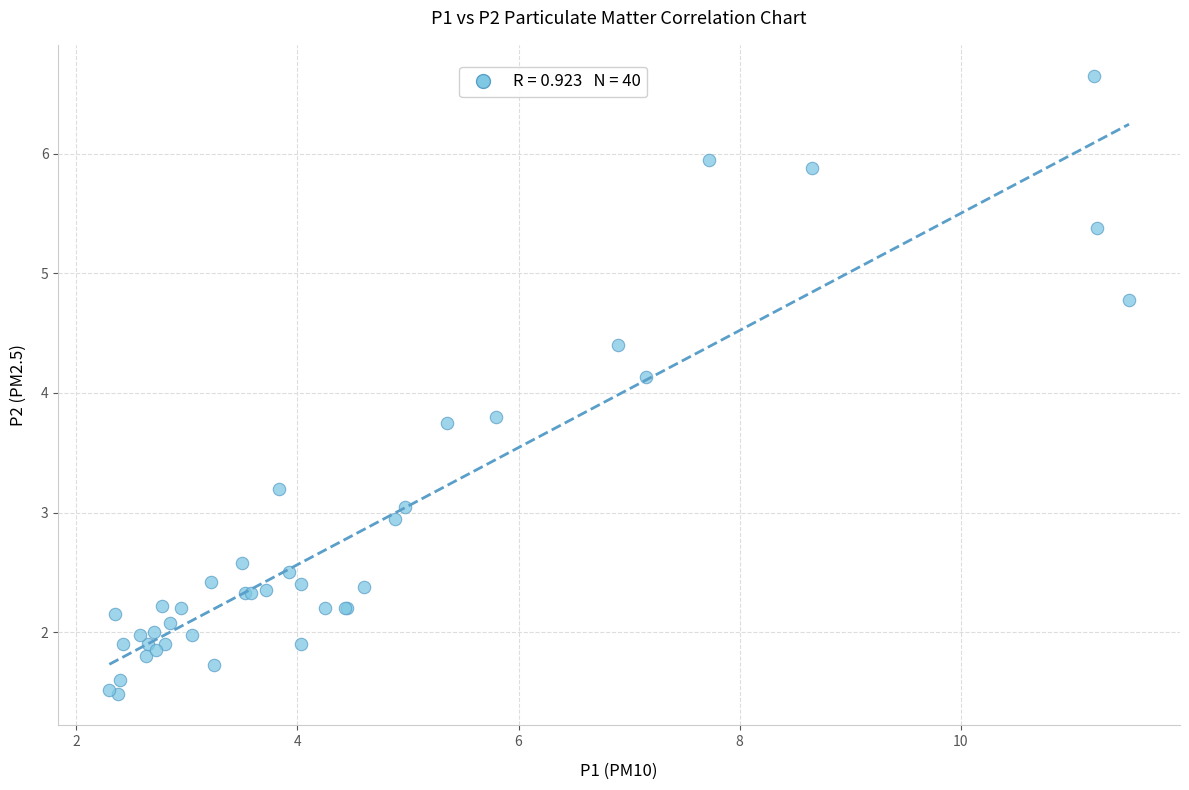

What Y value in the scatter plot is closest to 4?

4.1